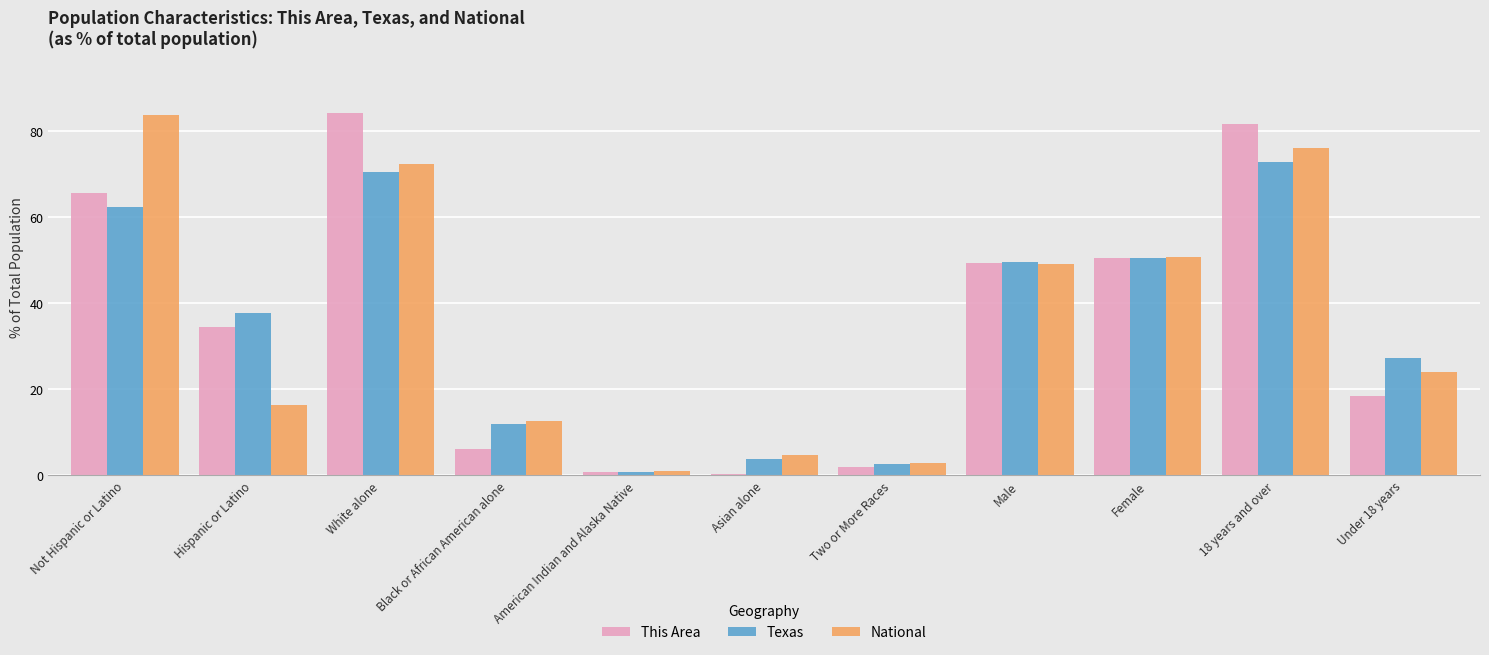

Where is Texas nearest to the value 36?

Hispanic or Latino